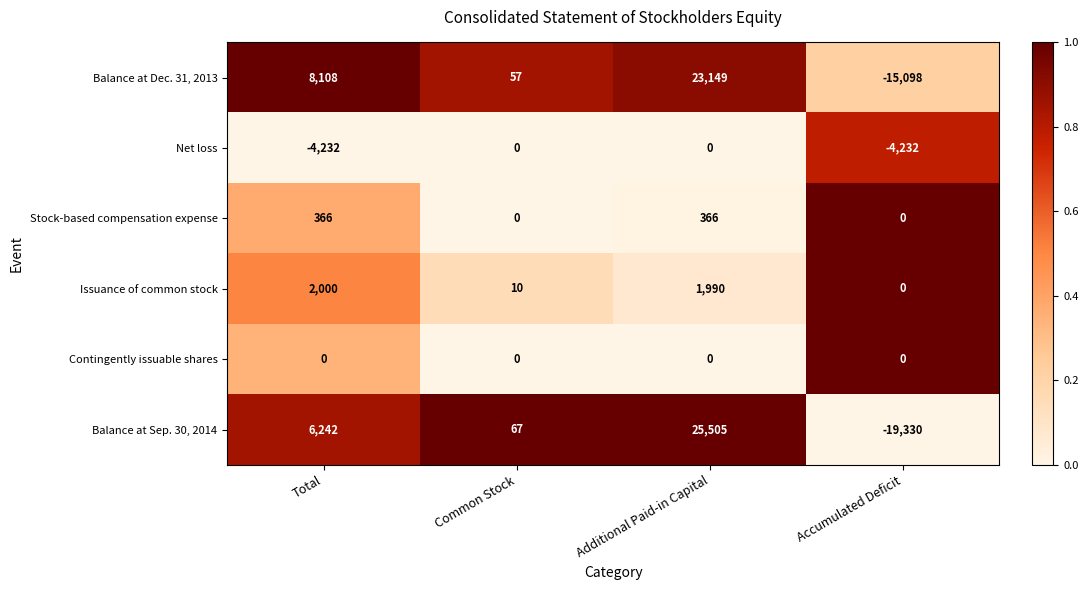

What value does the Issuance of common stock series have at Additional Paid-in Capital?

1990